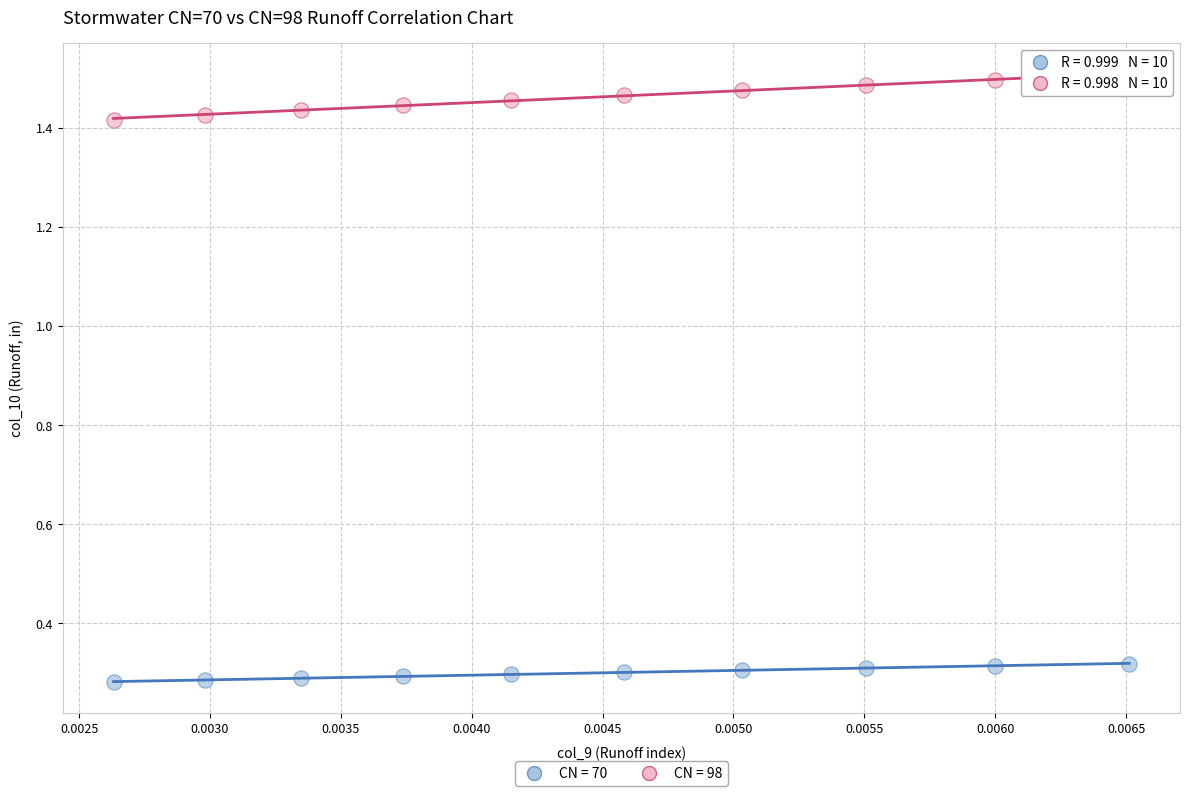

Which series contains the lowest Y value?

CN = 70